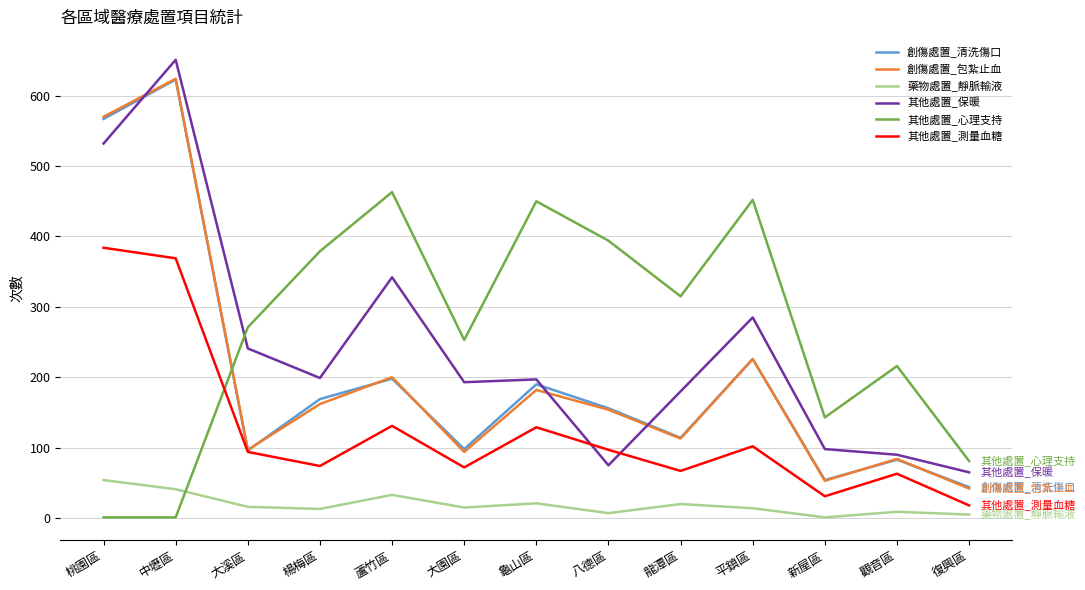

Where do 其他處置_心理支持 and 藥物處置_靜脈輸液 first cross each other?

中壢區 and 大溪區